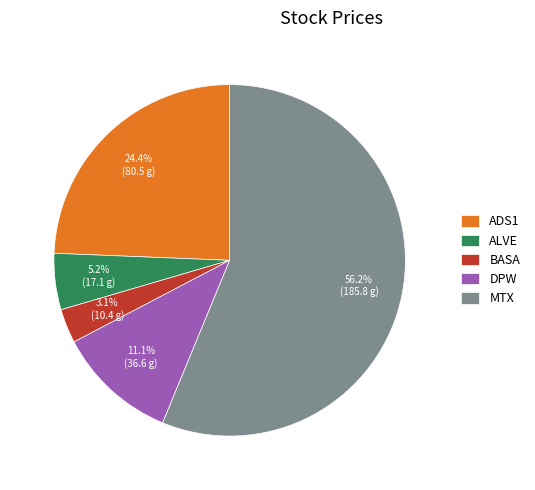

To the nearest percent, what is the combined percentage of ALVE and BASA?

8%